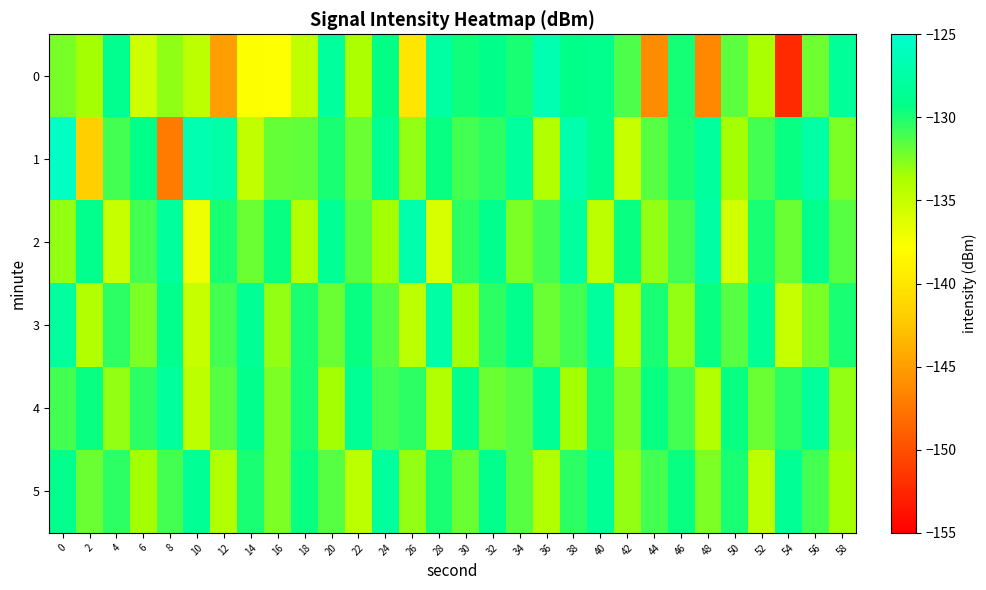

Reading left to right, what are all the values shown in this chart?

0: 0=-132.4	2=-133.5	4=-128.9	6=-135.4	8=-132.9	10=-134.5	12=-145.0	14=-137.7	16=-137.9	18=-134.7	20=-128.0	22=-133.8	24=-129.4	26=-140.0	28=-127.6	30=-129.8	32=-129.1	34=-130.0	36=-126.8	38=-129.3	40=-129.1	42=-131.3	44=-146.2	46=-129.9	48=-146.4	50=-131.7	52=-133.6	54=-152.3	56=-132.1	58=-128.2
1: 0=-125.6	2=-141.8	4=-131.0	6=-129.3	8=-147.2	10=-126.7	12=-127.4	14=-134.8	16=-131.9	18=-131.8	20=-130.0	22=-132.0	24=-128.5	26=-133.0	28=-129.5	30=-131.0	32=-130.5	34=-128.0	36=-134.0	38=-127.0	40=-129.0	42=-135.0	44=-131.5	46=-130.0	48=-128.0	50=-133.5	52=-131.0	54=-129.5	56=-127.5	58=-132.5
2: 0=-133.0	2=-129.0	4=-135.0	6=-131.0	8=-128.0	10=-137.0	12=-130.0	14=-132.0	16=-129.5	18=-134.0	20=-128.5	22=-131.5	24=-133.5	26=-127.0	28=-136.0	30=-130.5	32=-129.0	34=-132.5	36=-131.0	38=-128.0	40=-134.5	42=-129.5	44=-133.0	46=-131.0	48=-127.5	50=-135.5	52=-130.0	54=-132.0	56=-129.0	58=-131.5
3: 0=-128.0	2=-134.0	4=-130.5	6=-132.5	8=-129.0	10=-135.0	12=-131.0	14=-128.5	16=-133.0	18=-130.0	20=-132.0	22=-129.5	24=-131.5	26=-134.5	28=-127.5	30=-133.5	32=-130.5	34=-129.0	36=-132.0	38=-131.0	40=-128.0	42=-134.0	44=-130.0	46=-133.0	48=-129.5	50=-131.5	52=-128.5	54=-135.0	56=-132.5	58=-130.0
4: 0=-131.0	2=-129.5	4=-133.0	6=-130.5	8=-128.0	10=-134.5	12=-131.5	14=-129.0	16=-132.5	18=-130.0	20=-133.5	22=-128.5	24=-131.0	26=-130.5	28=-134.0	30=-129.0	32=-132.0	34=-131.5	36=-128.5	38=-133.5	40=-130.0	42=-132.5	44=-129.5	46=-131.0	48=-134.0	50=-129.5	52=-132.0	54=-130.5	56=-128.0	58=-133.0
5: 0=-129.0	2=-132.0	4=-130.5	6=-133.5	8=-131.0	10=-128.5	12=-134.0	14=-130.0	16=-132.5	18=-129.5	20=-131.5	22=-134.5	24=-128.0	26=-133.0	28=-130.0	30=-132.0	32=-129.0	34=-131.5	36=-134.0	38=-130.5	40=-128.5	42=-133.0	44=-131.0	46=-129.5	48=-132.5	50=-130.0	52=-134.5	54=-128.5	56=-131.0	58=-133.5